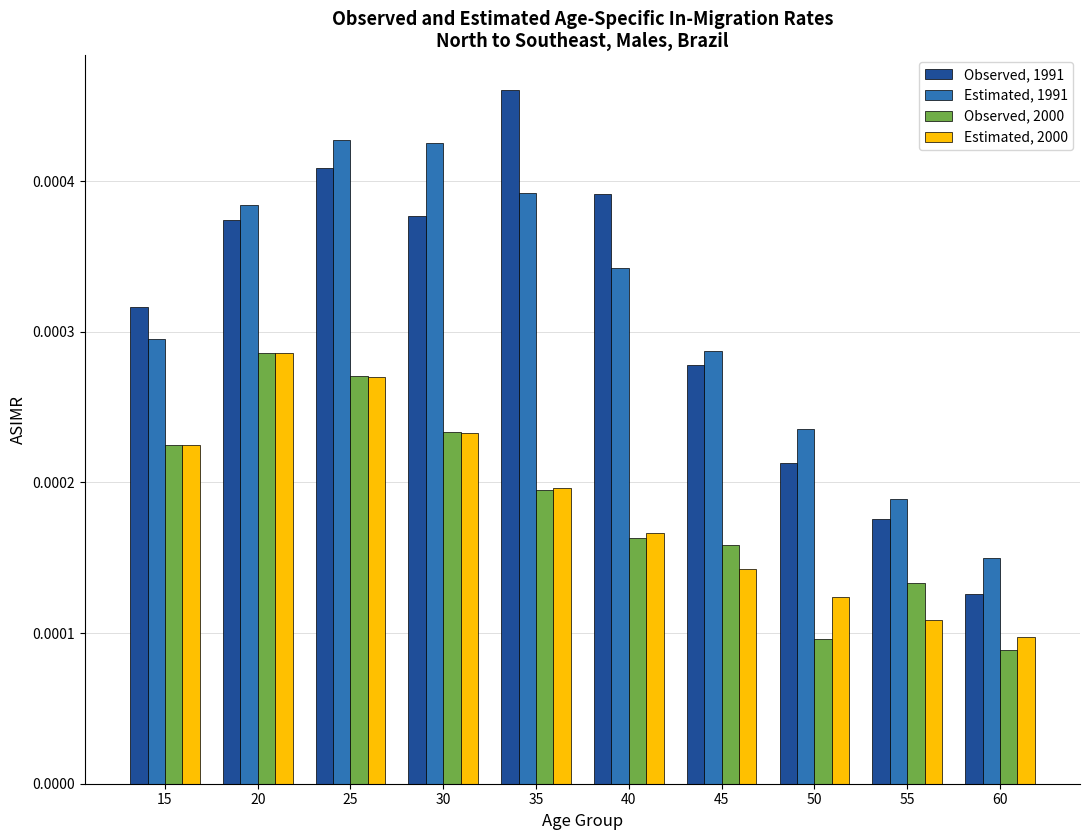

Which series has the widest spread of values?

Observed, 1991